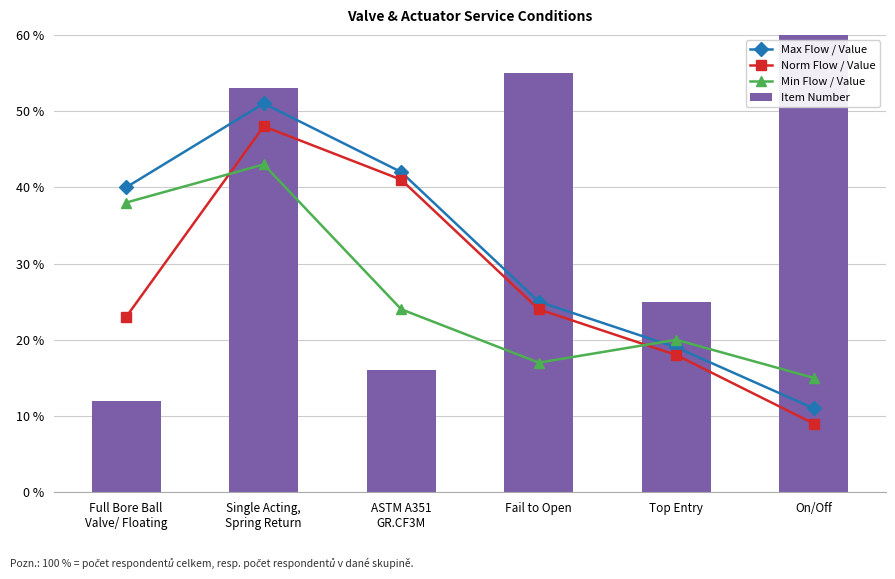

How many data points in Norm Flow / Value are above 24?

2